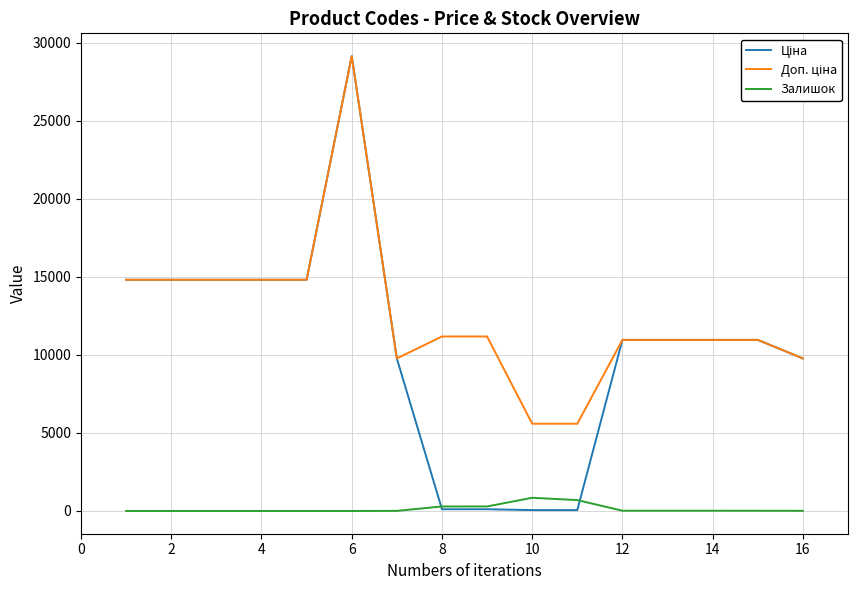

What is the greatest value displayed?

29152.3